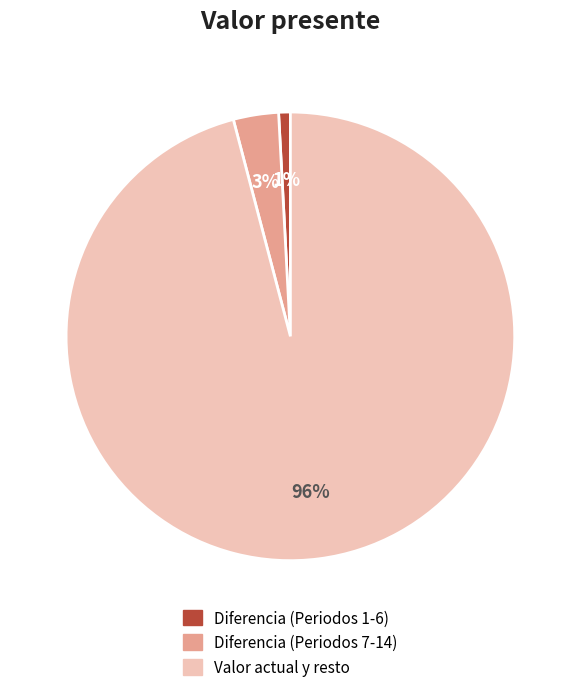

True or false: Diferencia (Periodos 1-6) accounts for 1% of the total.

True